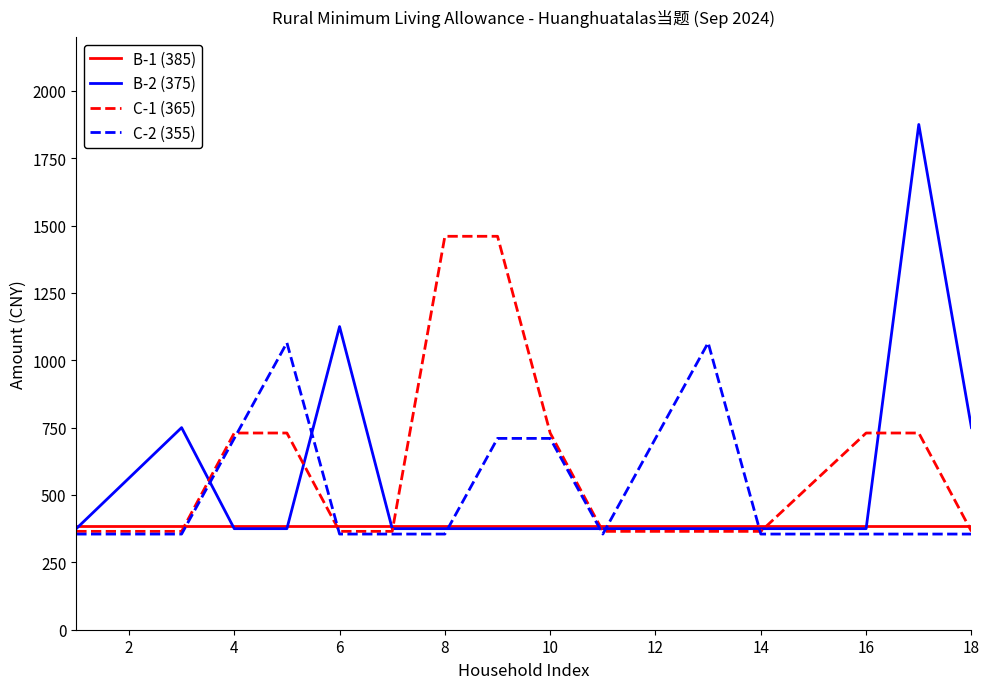

Which series has the widest spread of values?

B-2 (375)